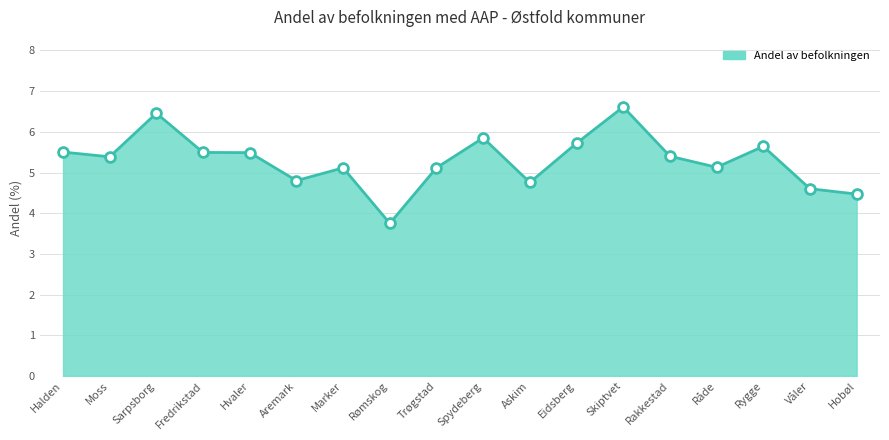

Between Trøgstad and Rømskog, which is larger?

Trøgstad